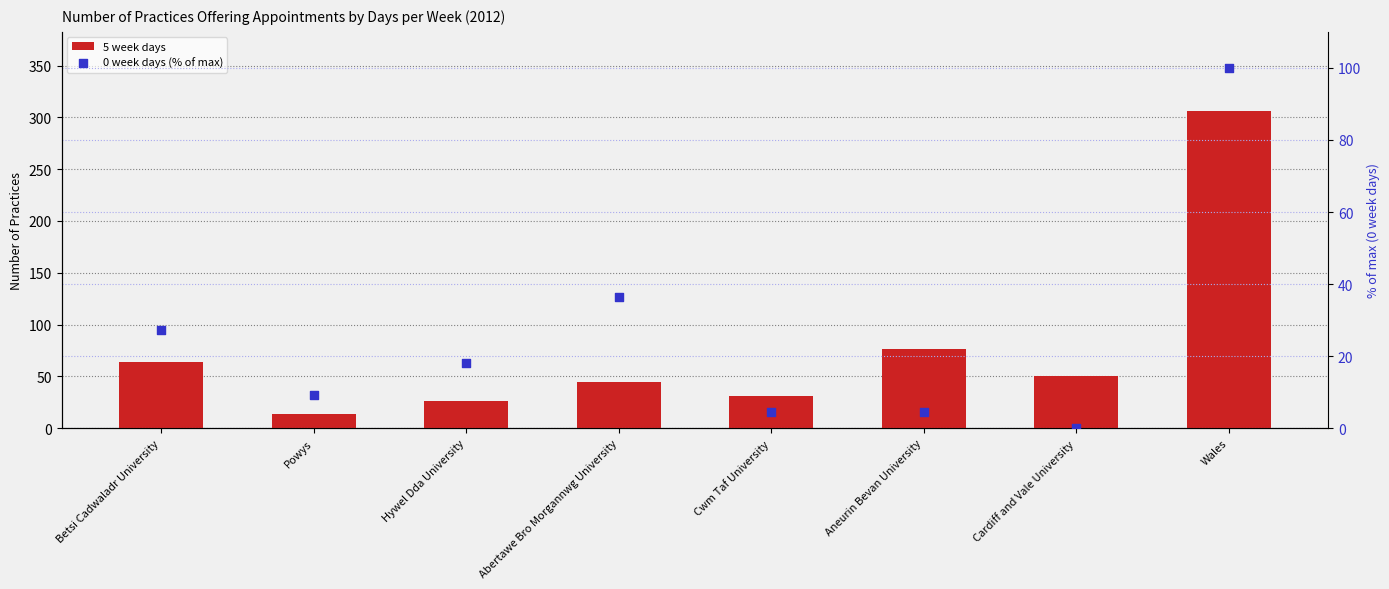

What are all the series names shown in the legend?

5 week days, 0 week days (% of max)